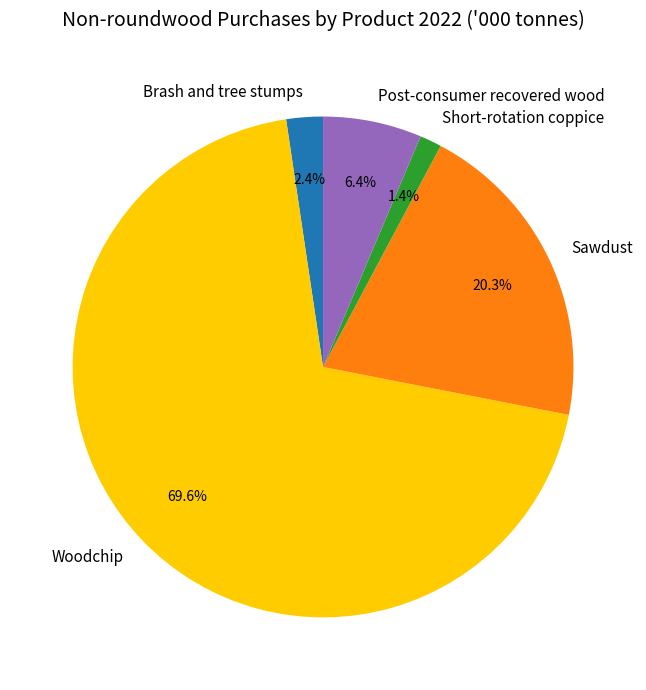

To the nearest percent, what is the average slice percentage?

20%